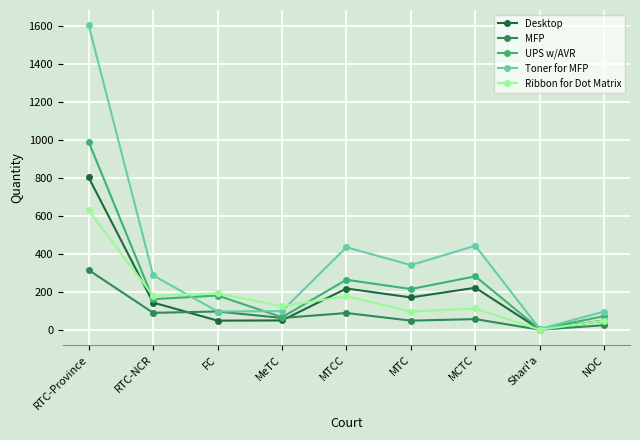

Rank the series by their maximum value, from lowest to highest.

MFP, Ribbon for Dot Matrix, Desktop, UPS w/AVR, Toner for MFP